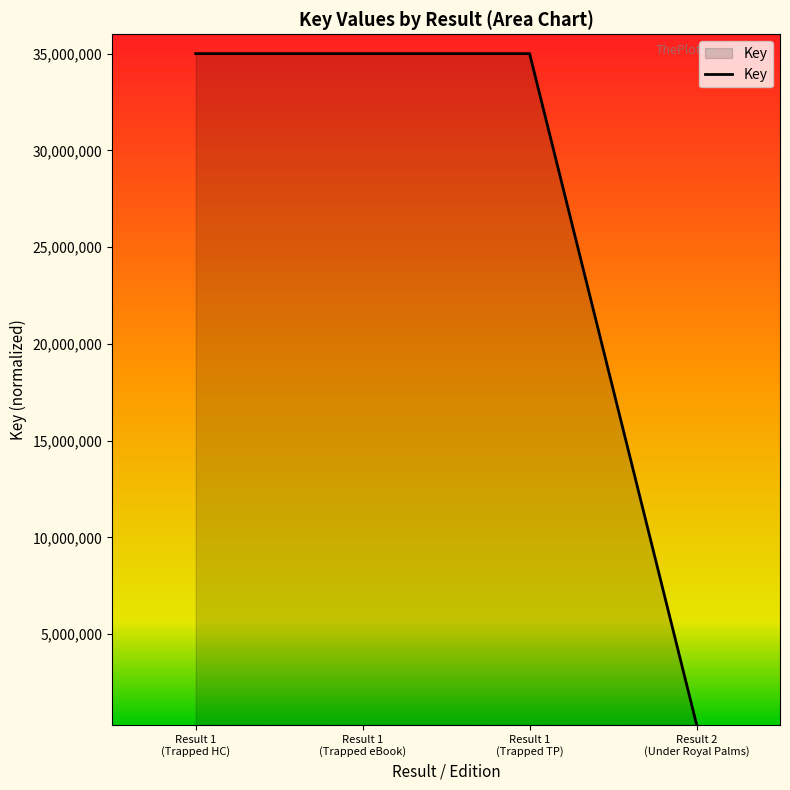

True or false: there are more than 1 points higher than both neighbors.

False